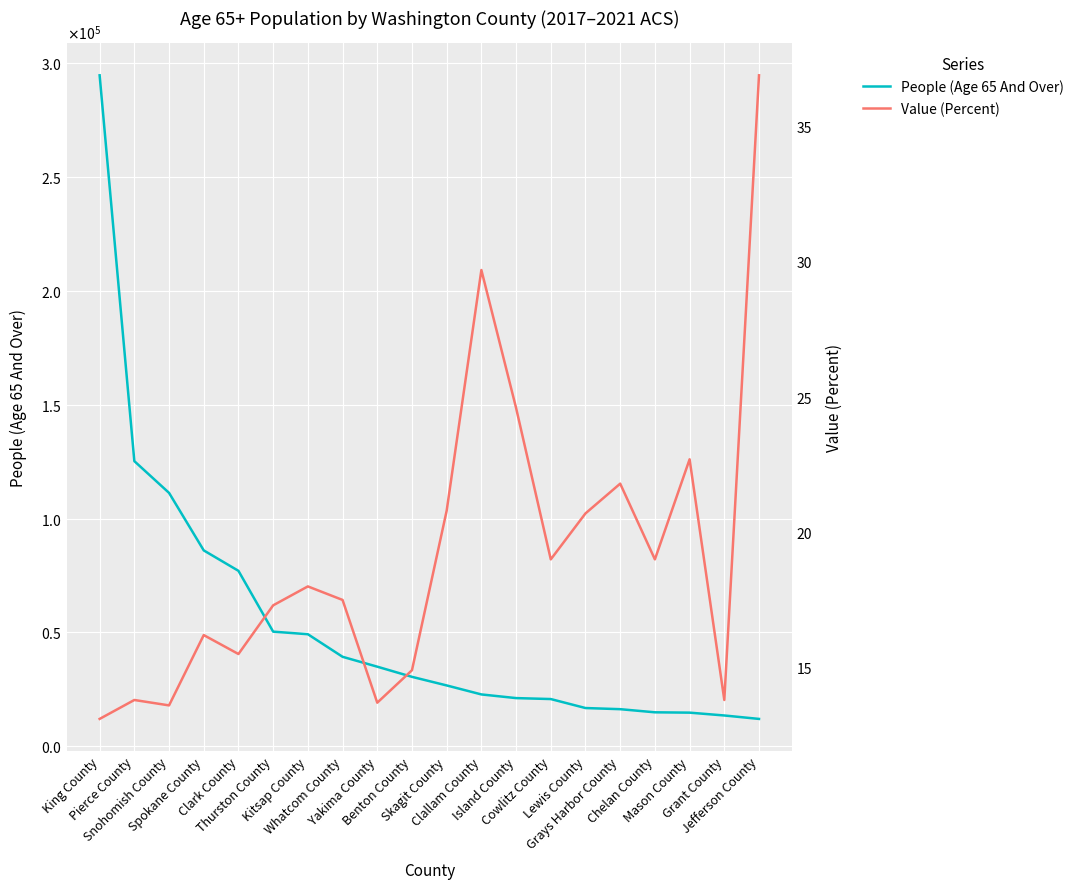

True or false: Value (Percent) has more than 0 interior local peaks.

True